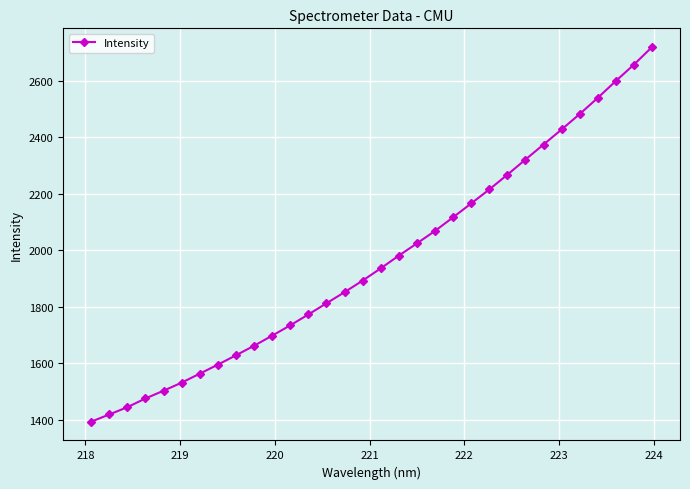

What is the greatest value displayed?

2720.1